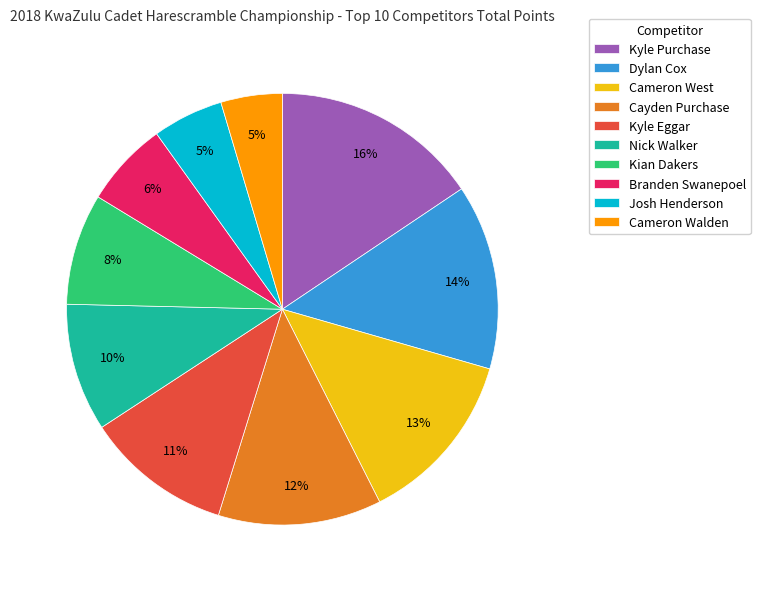

To the nearest percent, what portion does Nick Walker represent?

10%